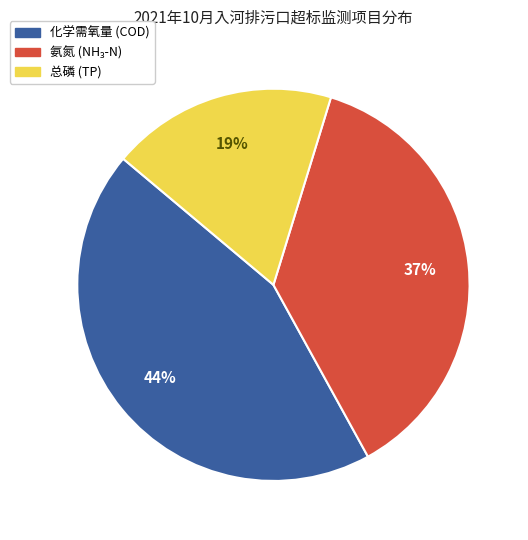

Count the number of slices in the pie.

3